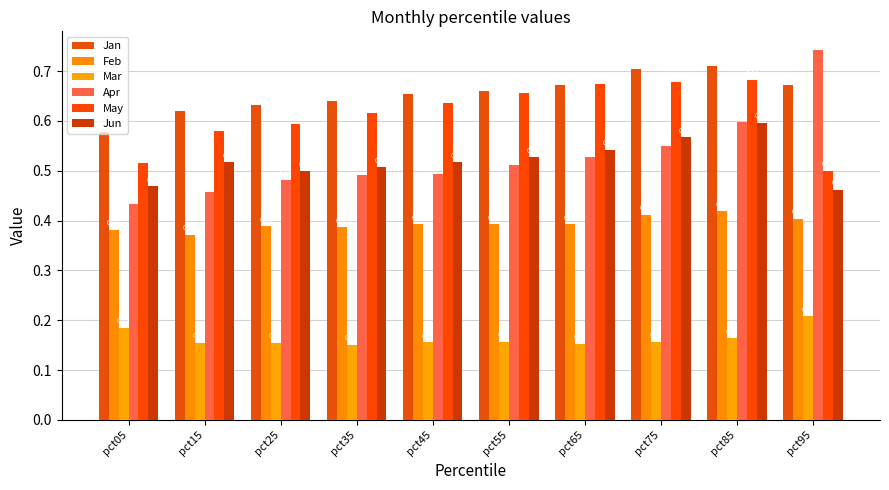

Reading left to right, transcribe all the data shown in this chart.

Jan: pct05=0.6	pct15=0.6	pct25=0.6	pct35=0.6	pct45=0.7	pct55=0.7	pct65=0.7	pct75=0.7	pct85=0.7	pct95=0.7
Feb: pct05=0.4	pct15=0.4	pct25=0.4	pct35=0.4	pct45=0.4	pct55=0.4	pct65=0.4	pct75=0.4	pct85=0.4	pct95=0.4
Mar: pct05=0.2	pct15=0.2	pct25=0.2	pct35=0.2	pct45=0.2	pct55=0.2	pct65=0.2	pct75=0.2	pct85=0.2	pct95=0.2
Apr: pct05=0.4	pct15=0.5	pct25=0.5	pct35=0.5	pct45=0.5	pct55=0.5	pct65=0.5	pct75=0.5	pct85=0.6	pct95=0.7
May: pct05=0.5	pct15=0.6	pct25=0.6	pct35=0.6	pct45=0.6	pct55=0.7	pct65=0.7	pct75=0.7	pct85=0.7	pct95=0.5
Jun: pct05=0.5	pct15=0.5	pct25=0.5	pct35=0.5	pct45=0.5	pct55=0.5	pct65=0.5	pct75=0.6	pct85=0.6	pct95=0.5